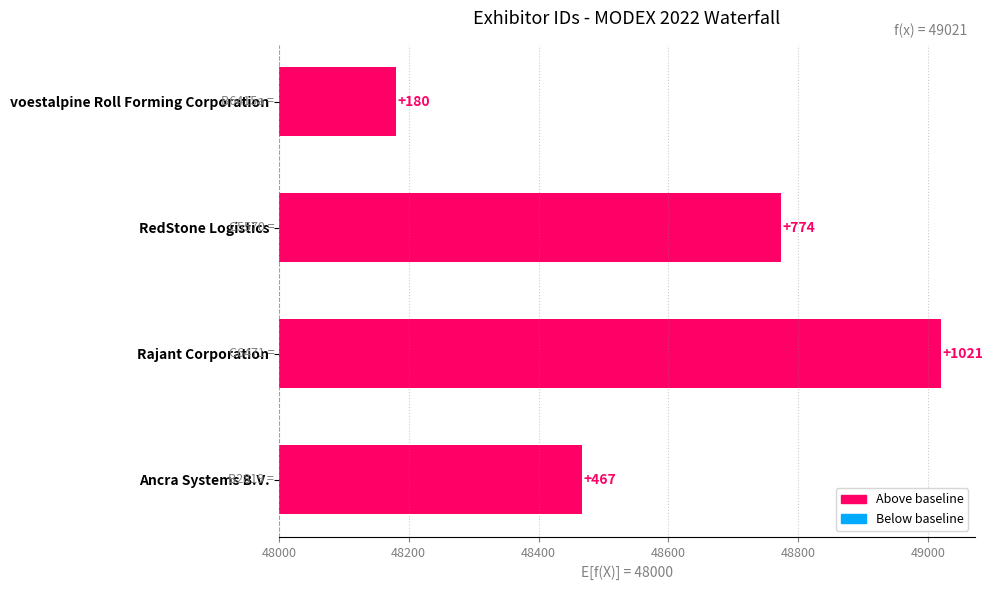

Is it true that the value at Rajant Corporation is 218?

False